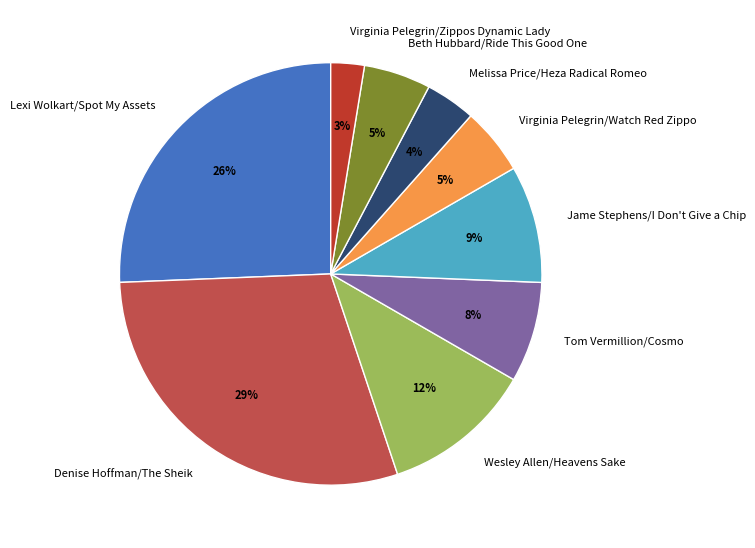

To the nearest percent, what is the combined percentage of Tom Vermillion/Cosmo and Virginia Pelegrin/Watch Red Zippo?

13%